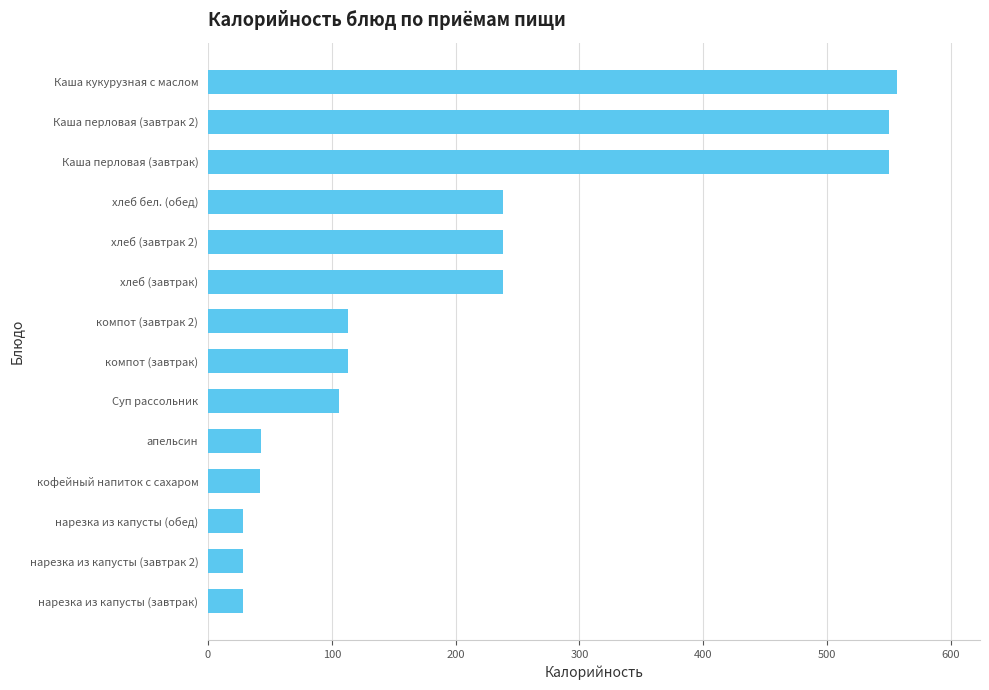

The value at апельсин is 64.6. True or false?

False